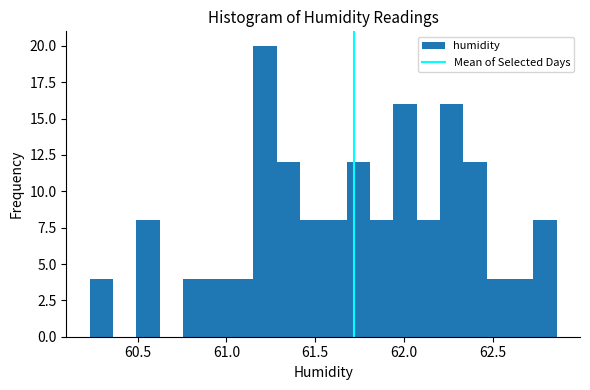

Around what value on the x-axis is the tallest bar? Give the approximate position of its centre, as read against the axis.

61.20